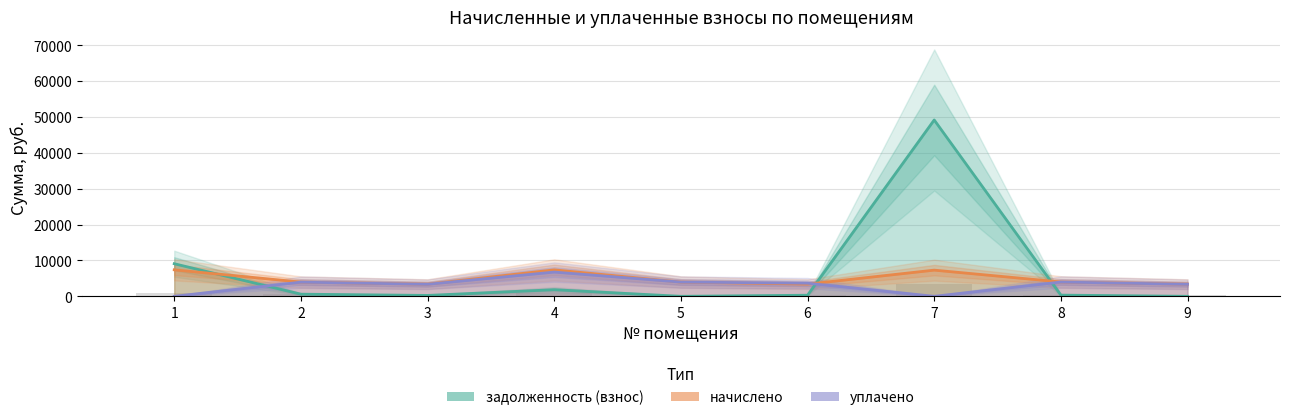

Which category has the lowest value in the уплачено series?

1